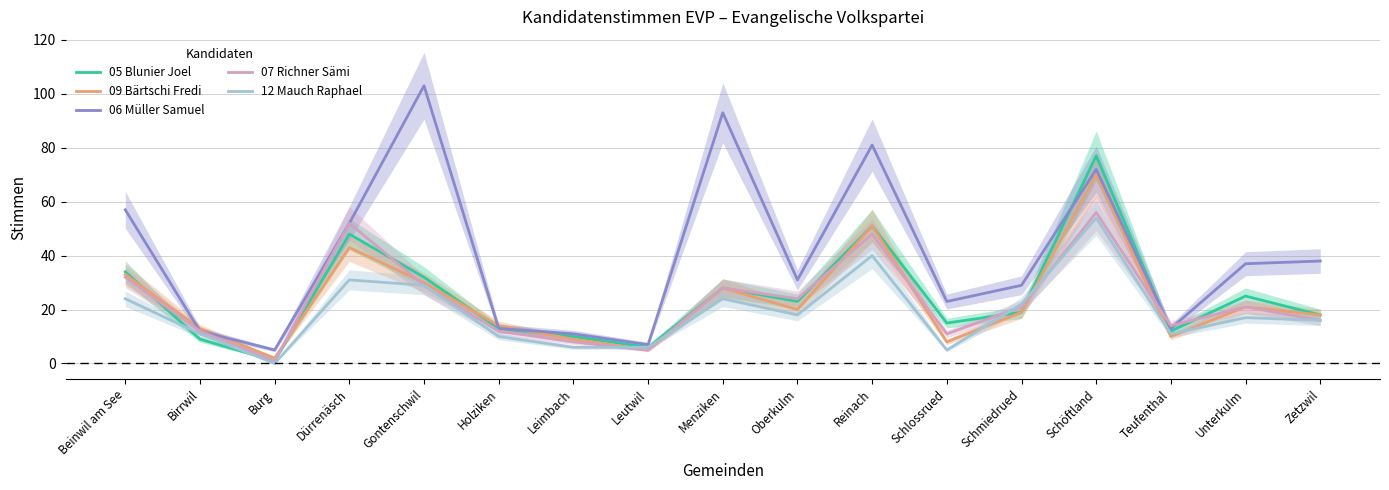

What is the label of the 17th point from the right?

Beinwil am See